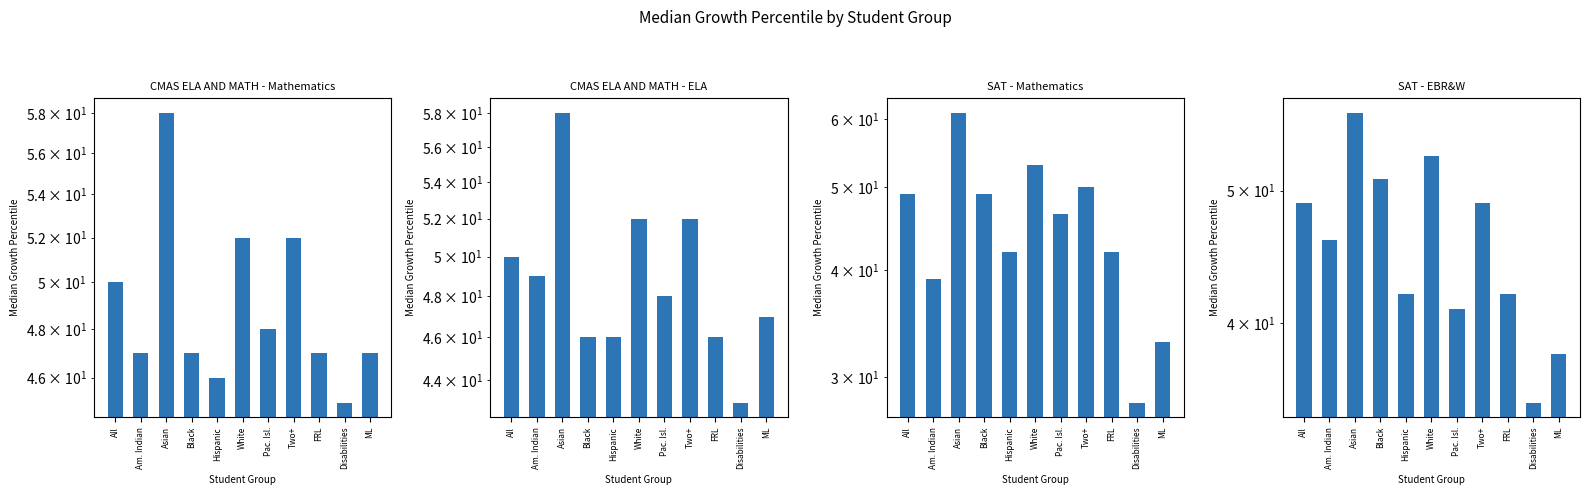

What is the greatest value displayed?

61.0